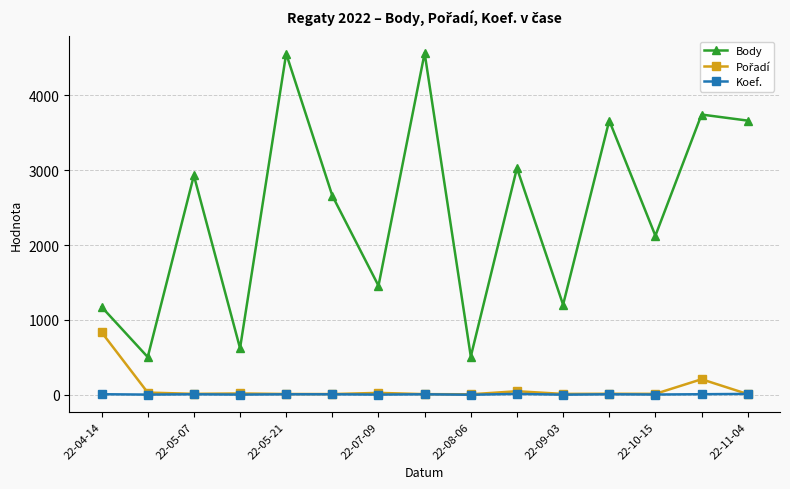

Which series has the largest total across all categories?

Body